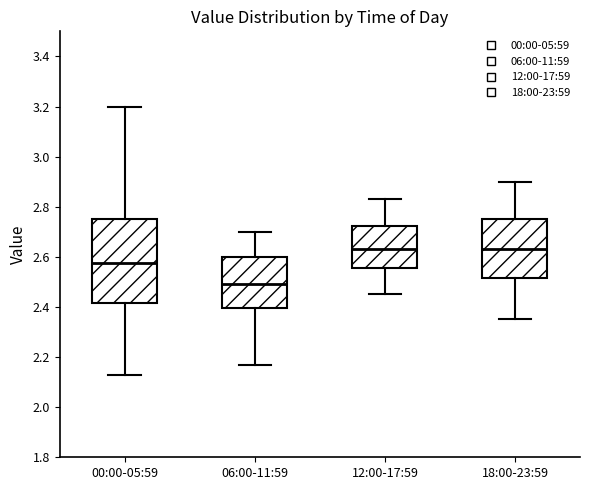

Which box's median line is the lowest?

06:00-11:59